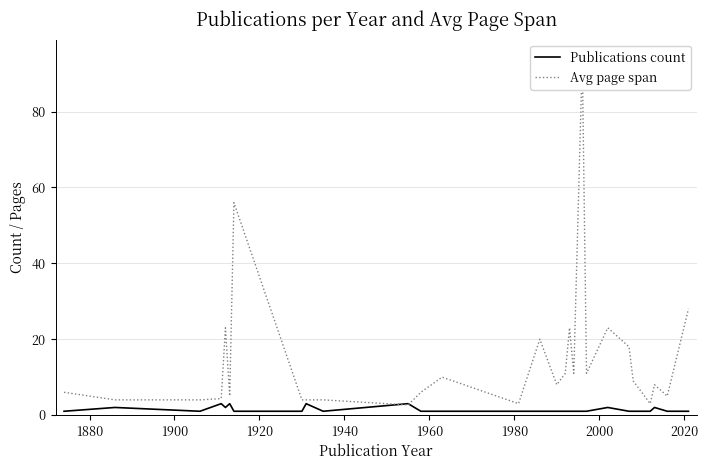

How many distinct data groups are displayed?

2